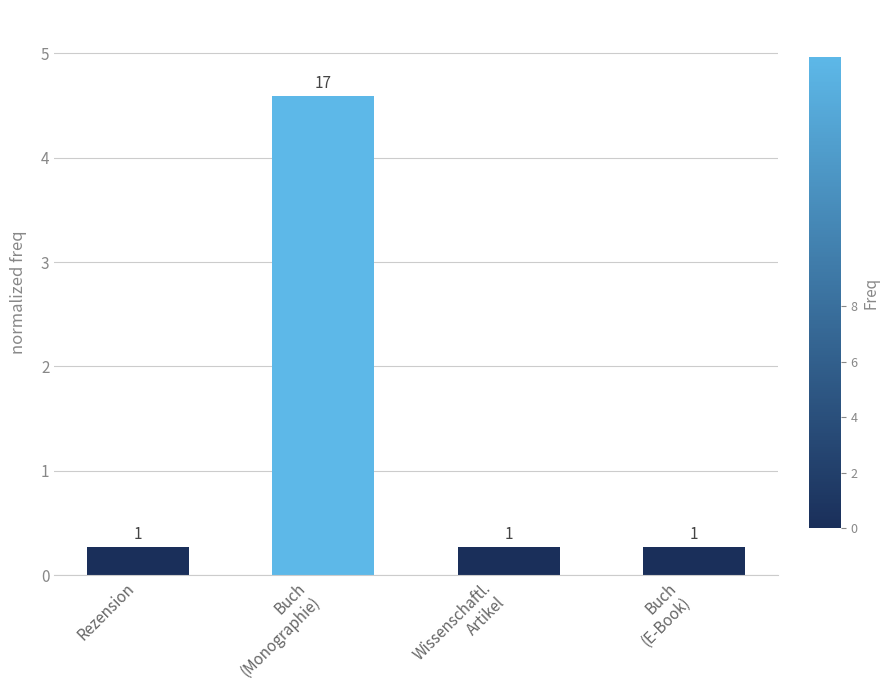

What is the value of the 2nd bar from the left?

4.6